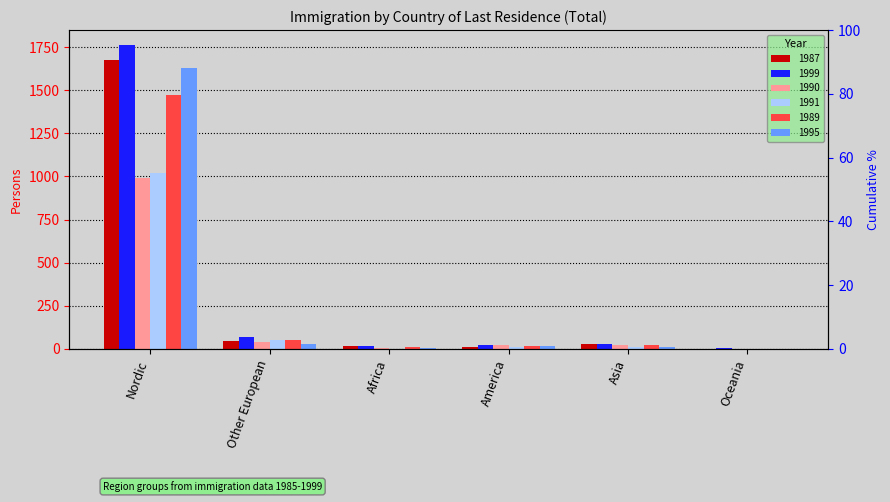

What is the value of the 1991 bar at the 2nd from the left?

51